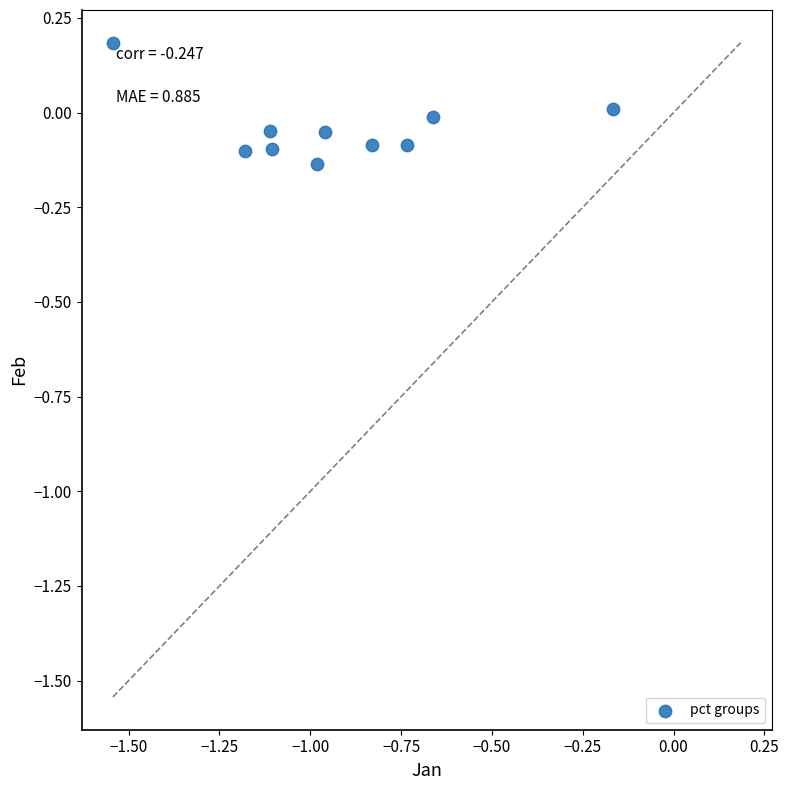

What is the range of X values (max minus min)?

1.4